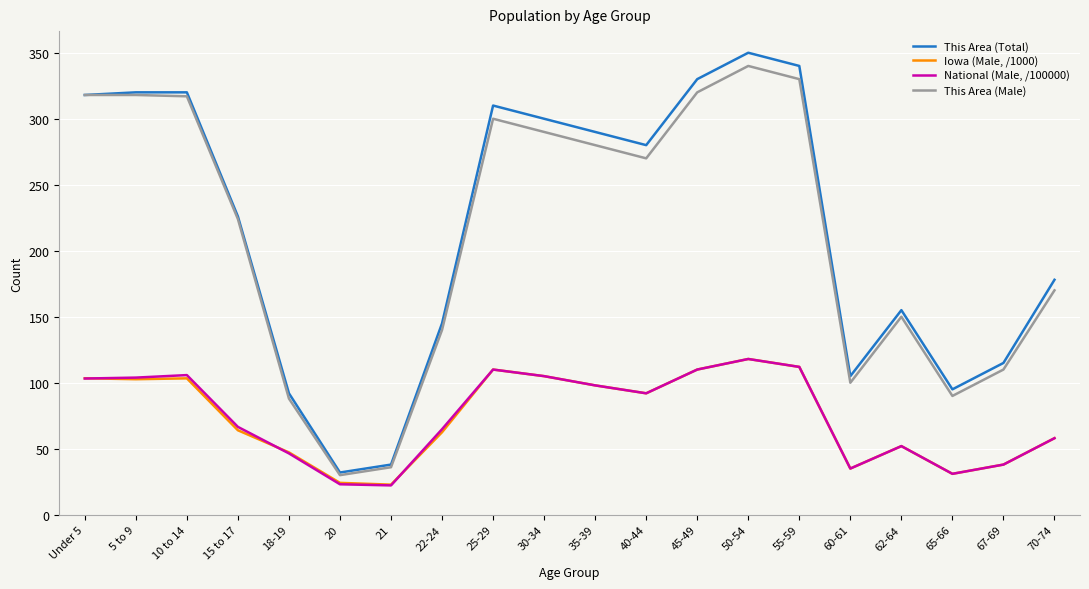

What is the spread (max minus min) of values at 22-24?

82.5